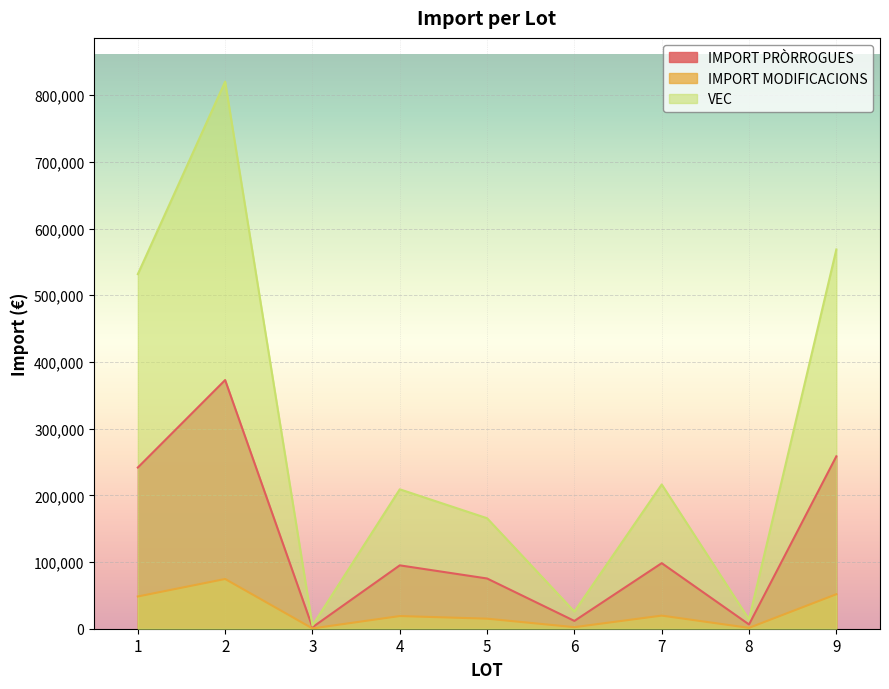

How many data points in IMPORT PRÒRROGUES are above 95000?

4